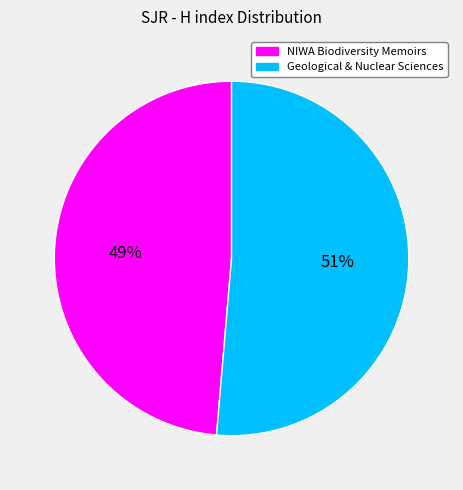

How many segments does this pie chart have?

2